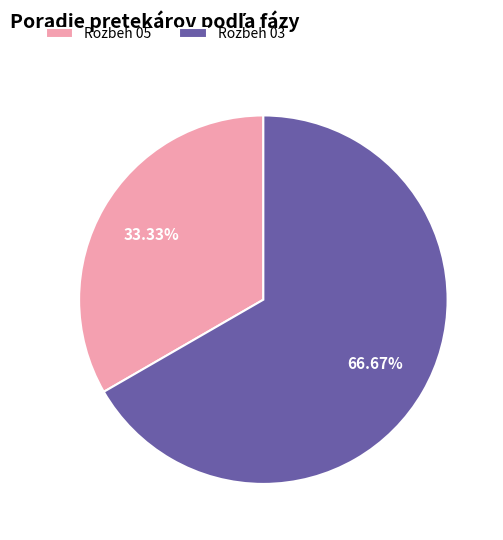

Rank the categories by value from highest to lowest.

Rozbeh 03, Rozbeh 05